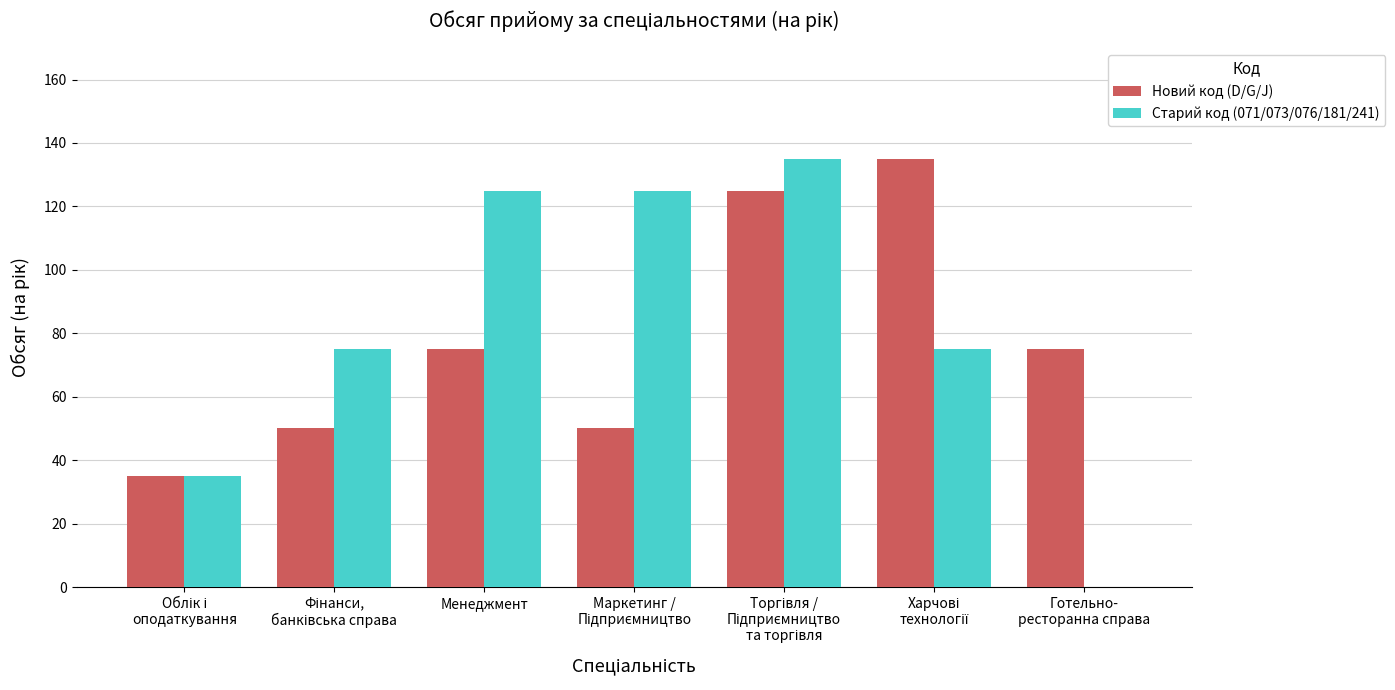

The Старий код (071/073/076/181/241) series shows 208 at Менеджмент. True or false?

False